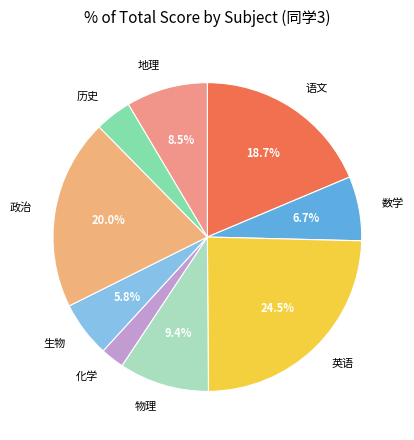

Is there a majority slice in this chart?

No